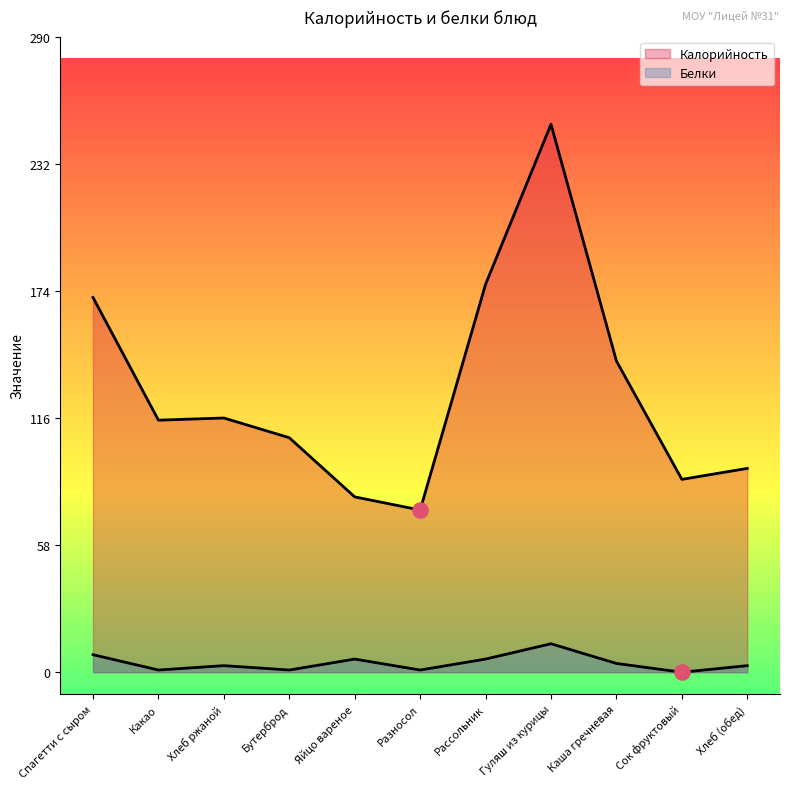

Is the value of Калорийность at Хлеб (обед) greater than the value of Белки at Хлеб (обед)?

Yes